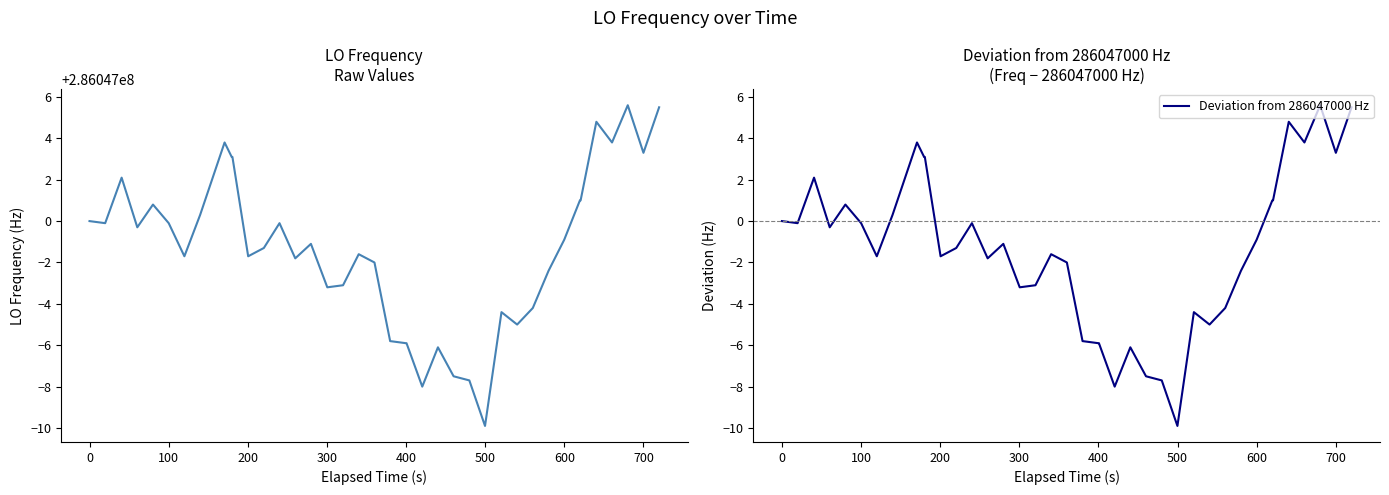

How many lines are shown in the chart?

2